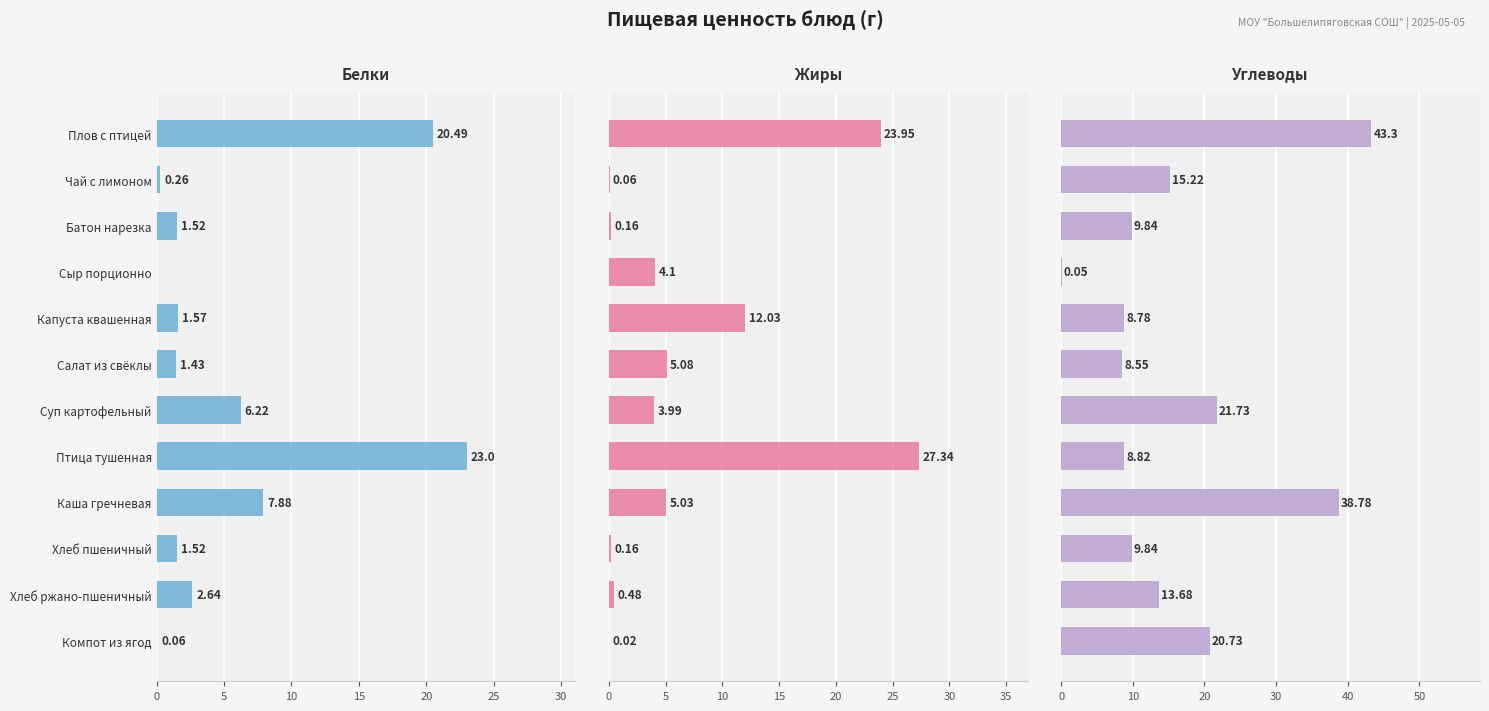

What is the difference between the highest and lowest values at Компот из ягод?

20.7